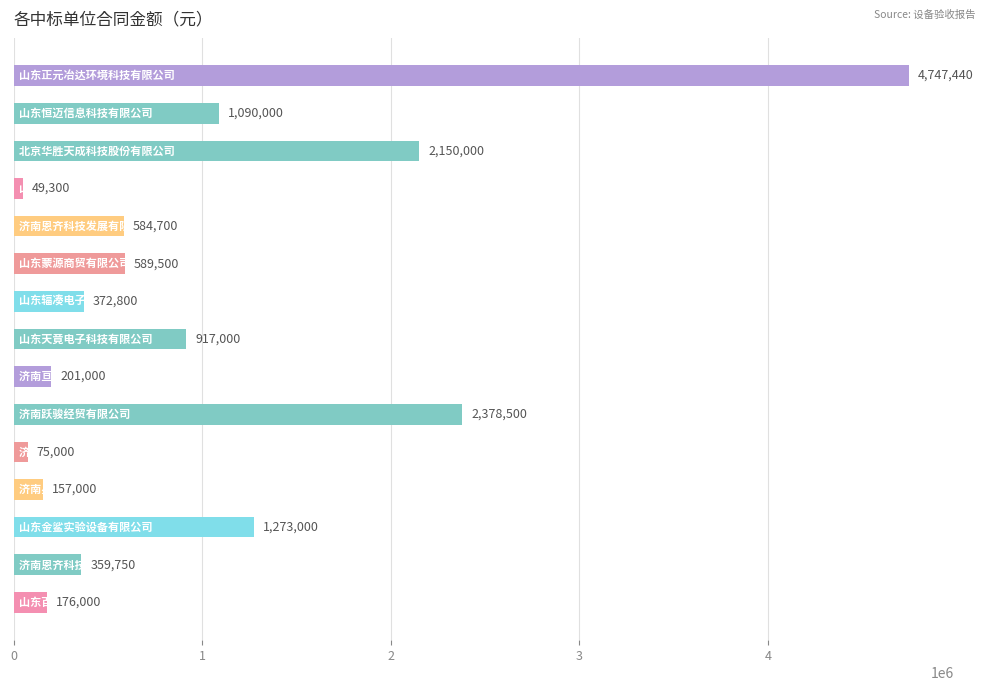

What is the smallest value displayed?

49300